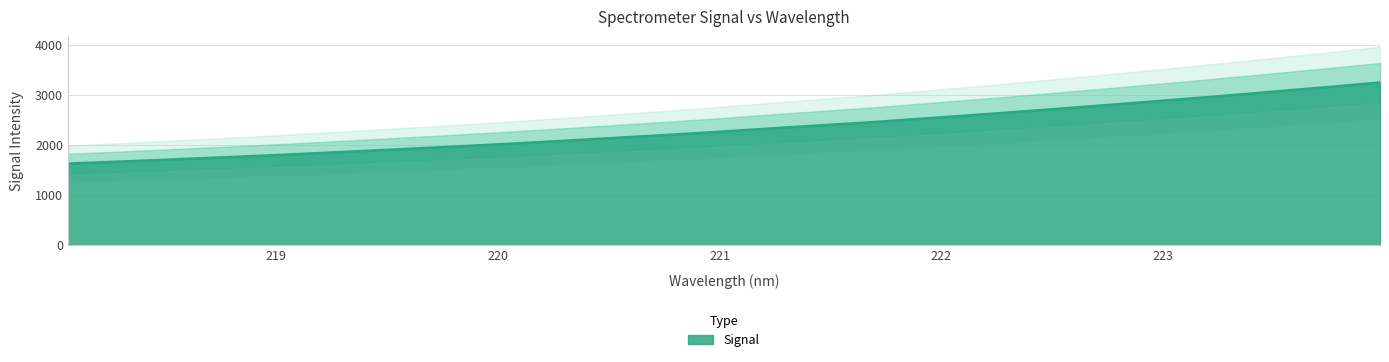

What is the change in value from 219.3979 to 219.9712?

+125.0